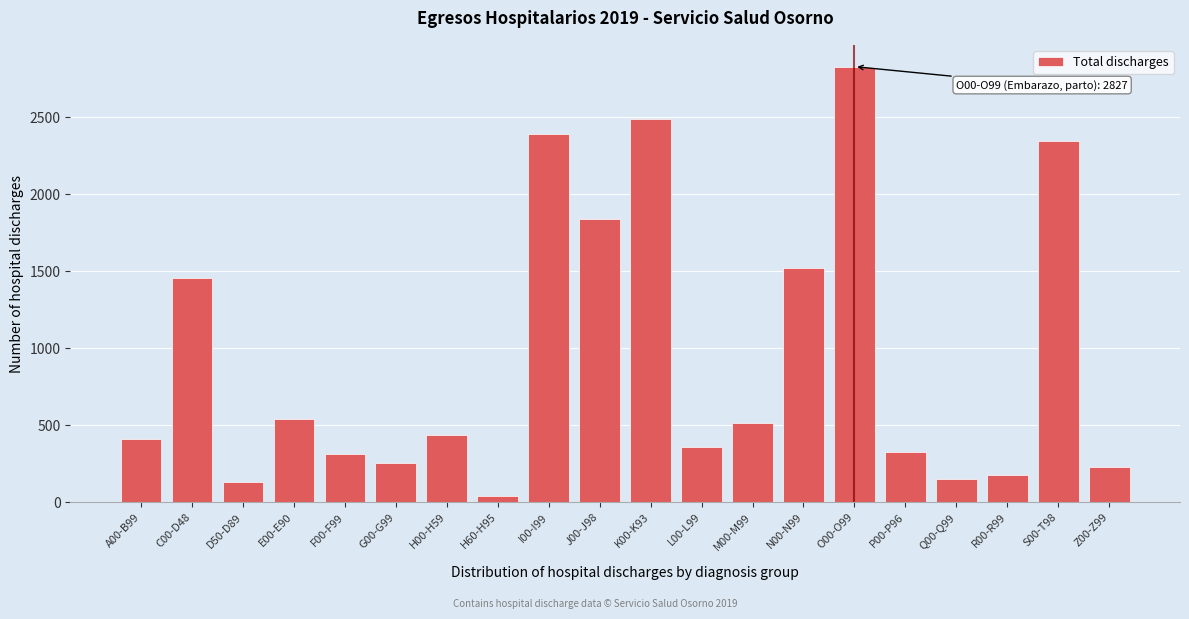

What is the value of the 4th bar from the left?

540